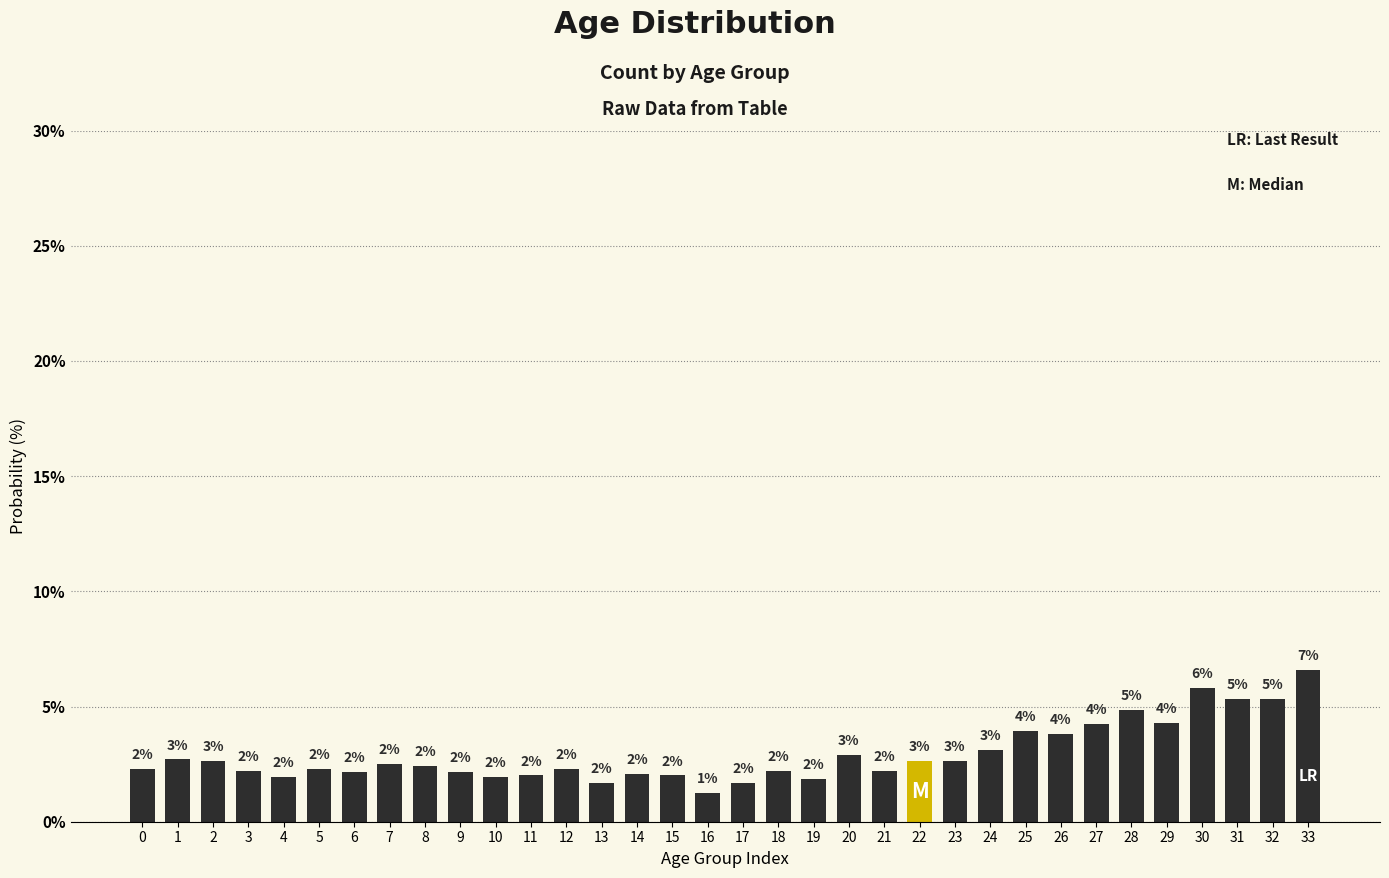

Where is the data nearest to the value 3?

20